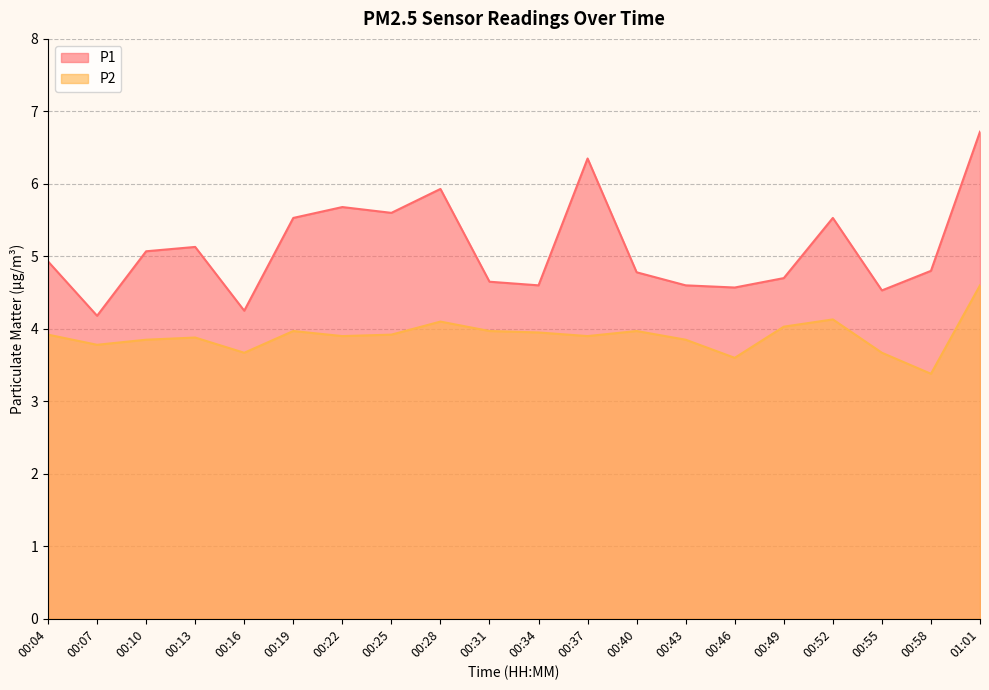

What is the sum of the P1 values at 00:19 and 00:37?

11.9